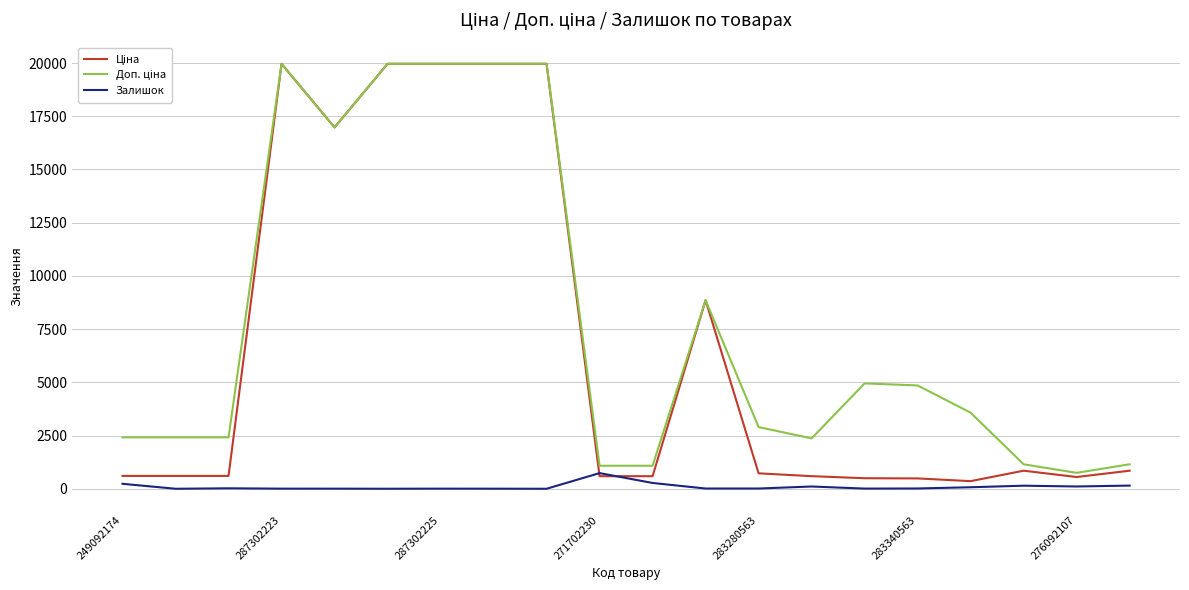

Is this an area chart (filled region under the line)?

No